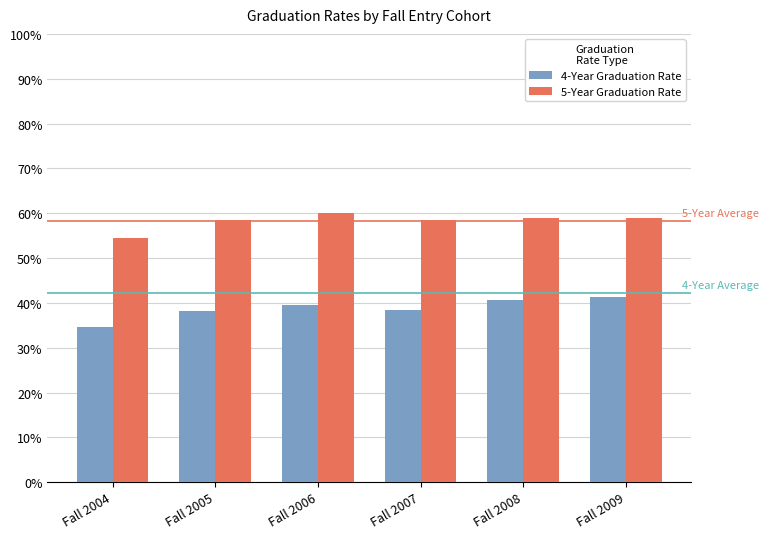

What is the smallest value displayed?

34.7